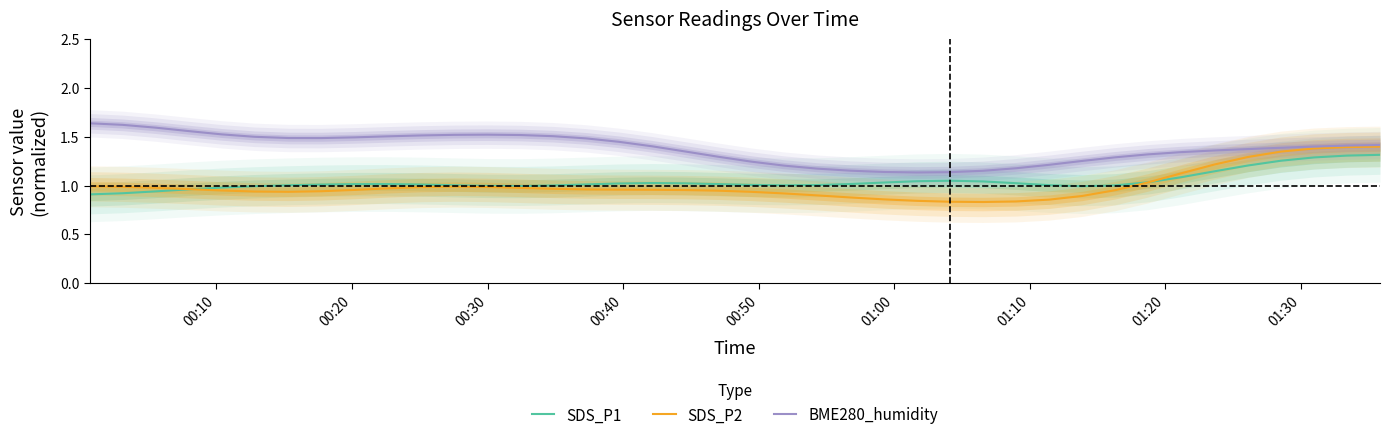

True or false: BME280_humidity and SDS_P1 cross at least once.

False